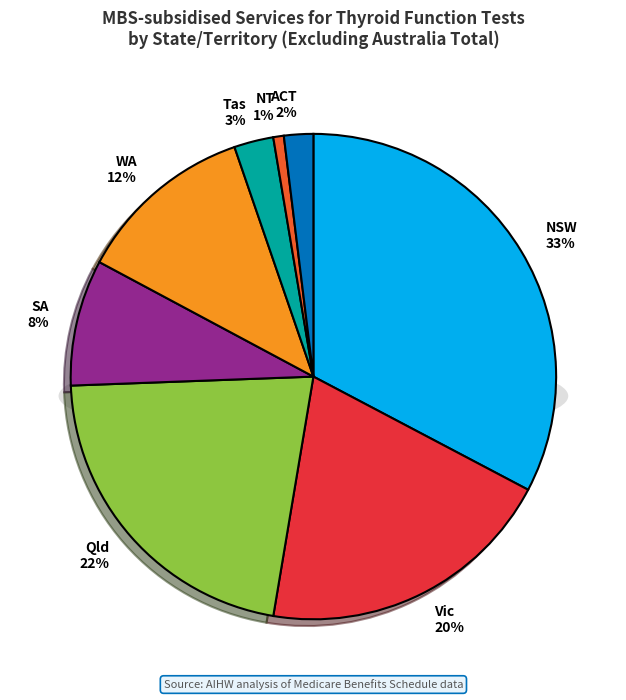

Which has a higher value, Qld or NT?

Qld